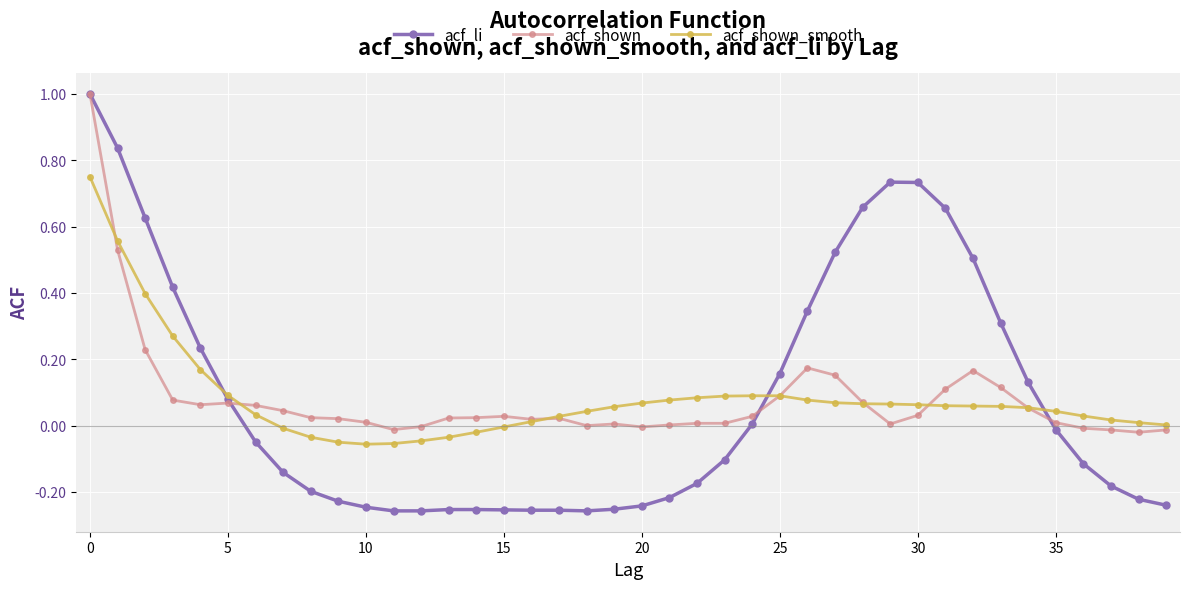

Which series has the widest spread of values?

acf_li